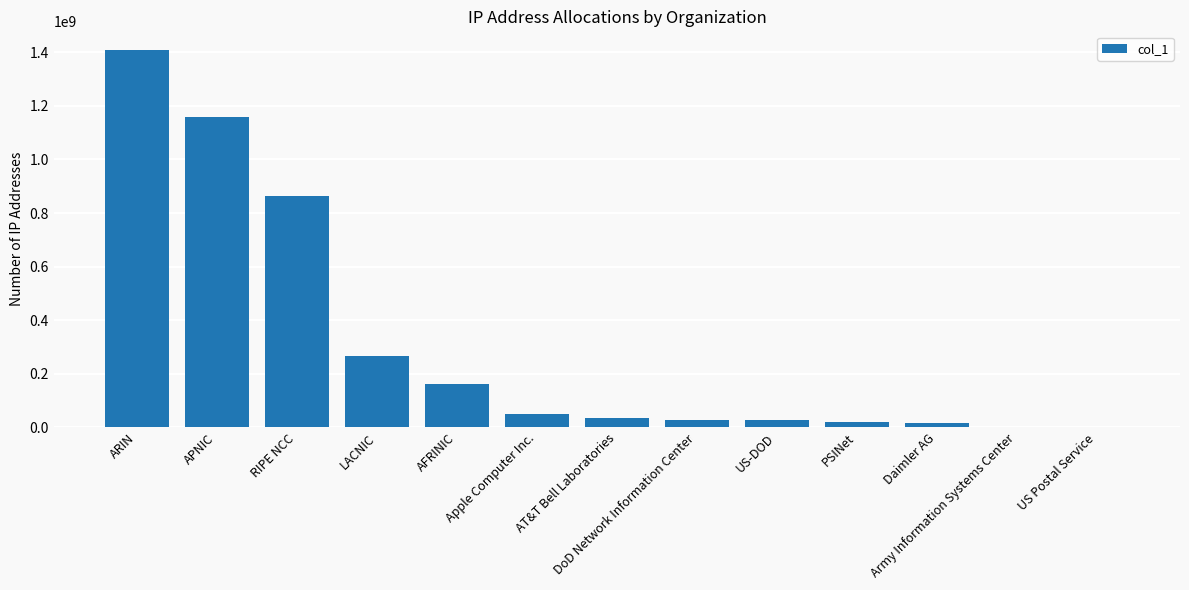

What is the maximum value shown in the chart?

1407947729